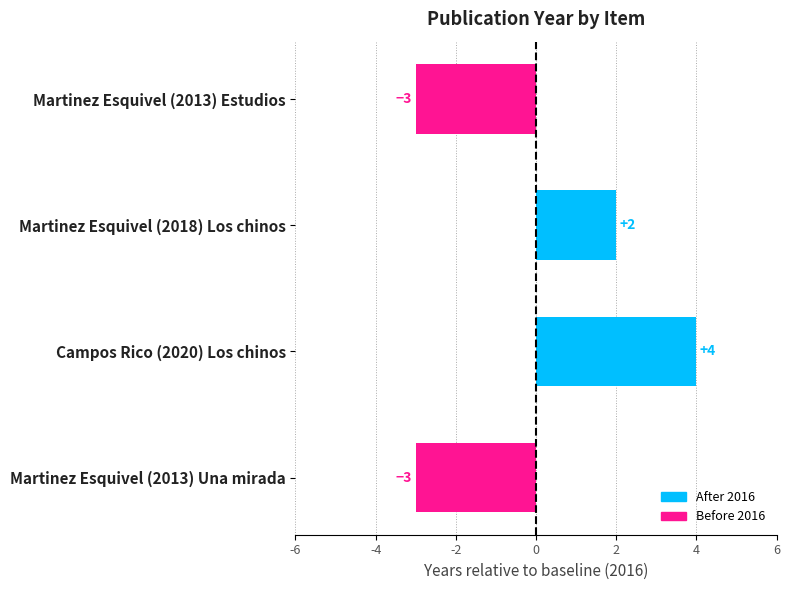

Is it true that the value at Martinez Esquivel (2018) Los chinos is 1?

False